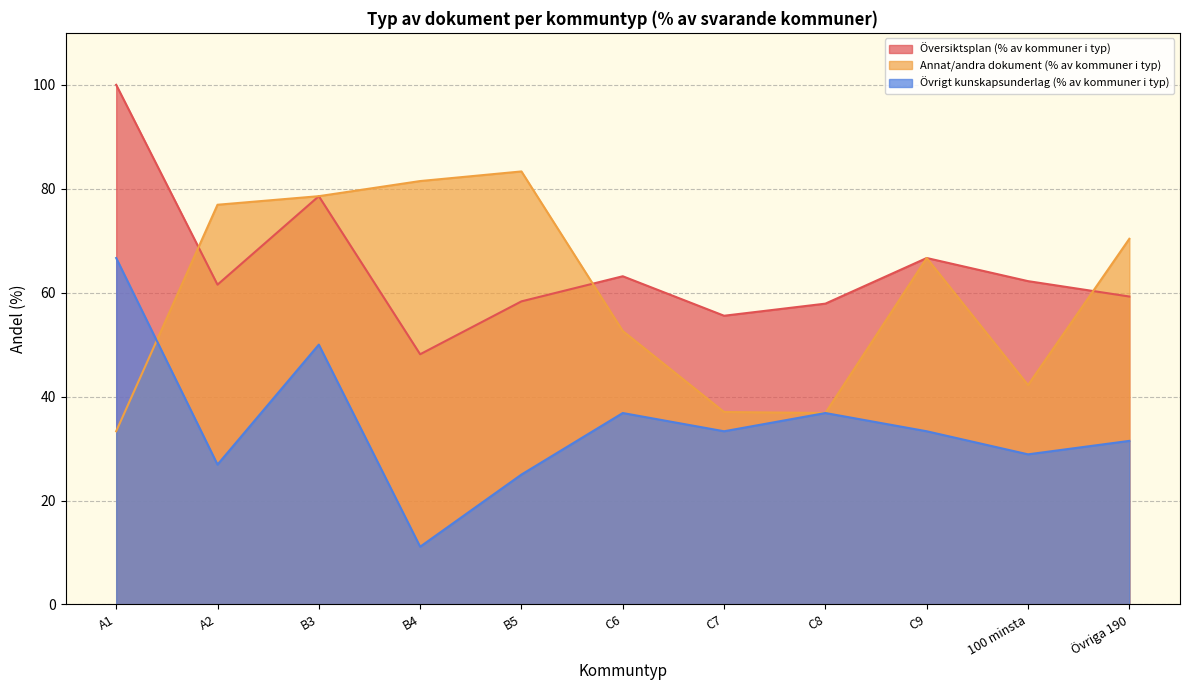

The value of Annat/andra dokument (% av kommuner i typ) at C6 is 75.4. True or false?

False